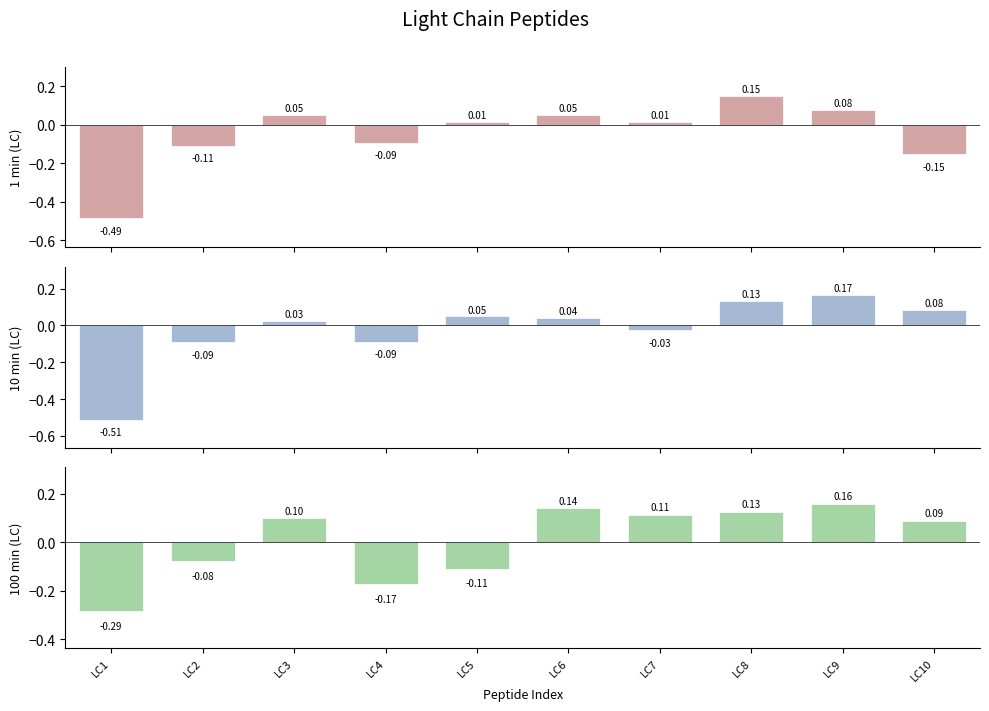

What is the spread (max minus min) of values at LC7?

0.1